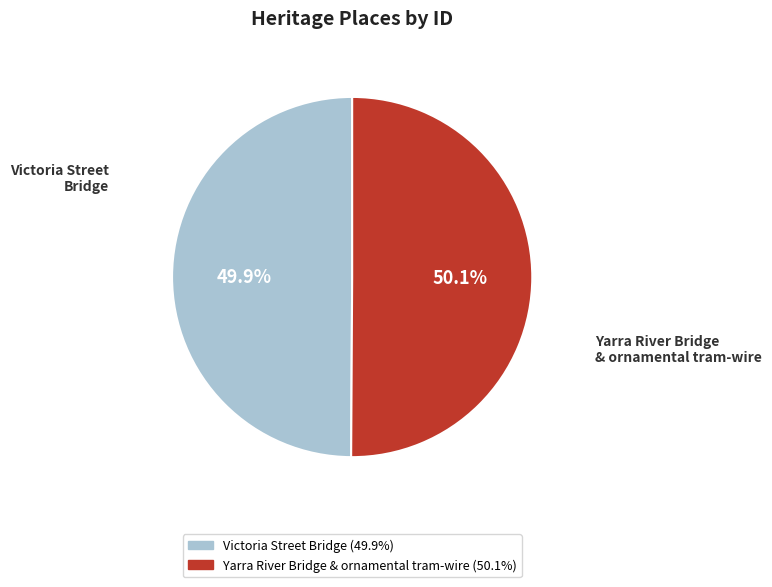

Does any single category account for the majority?

Yes